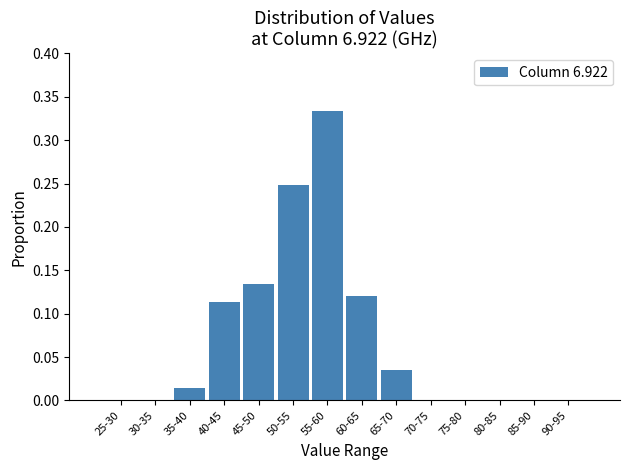

What is the change in value from 55-60 to 70-75?

-0.3